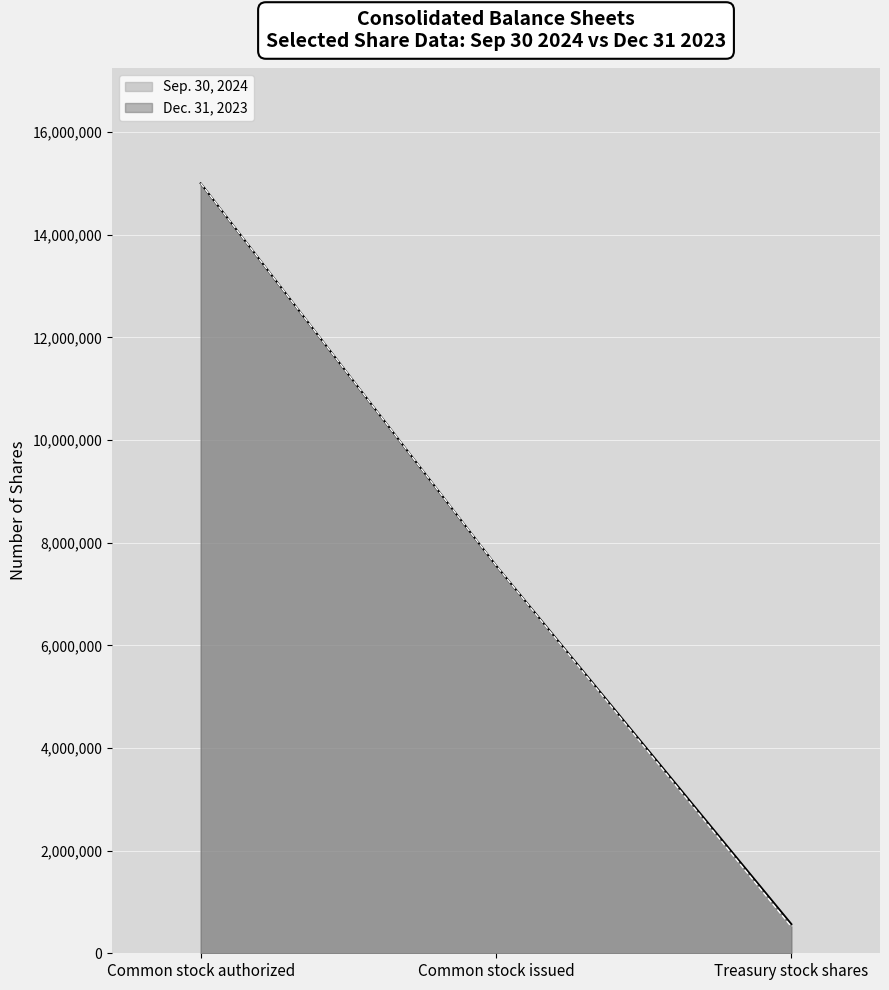

True or false: Sep. 30, 2024 and Dec. 31, 2023 intersect in this chart.

False